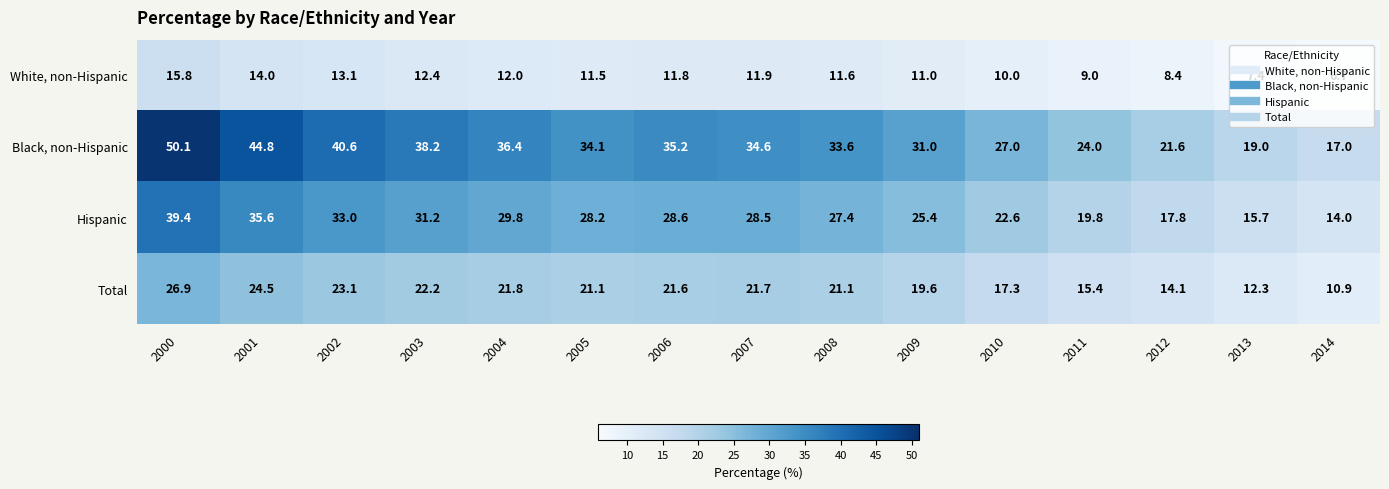

Where is Hispanic nearest to the value 26?

2009